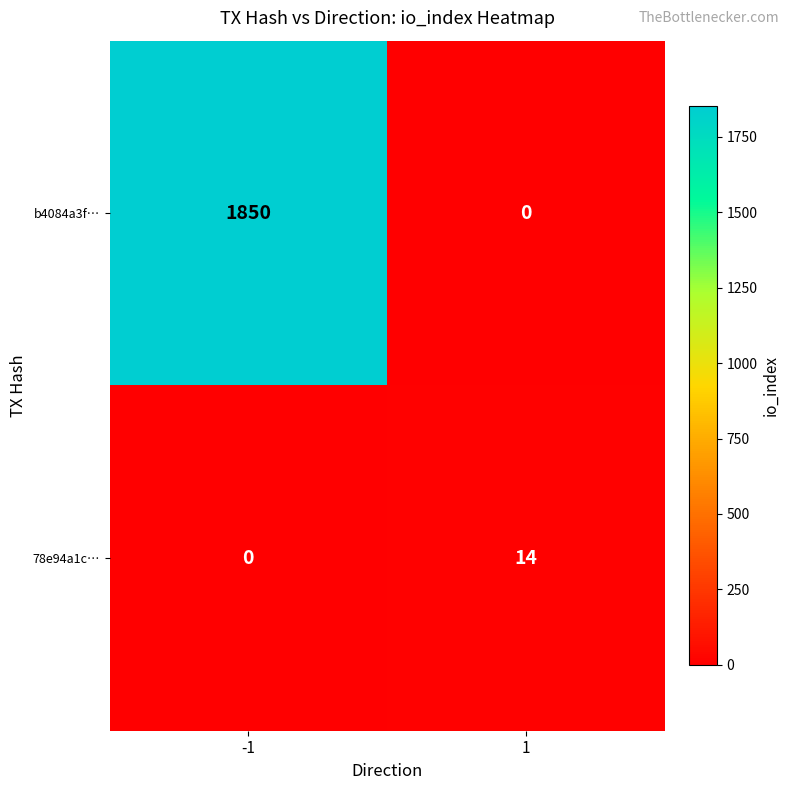

Which series changed the most between -1 and 1?

b4084a3f…